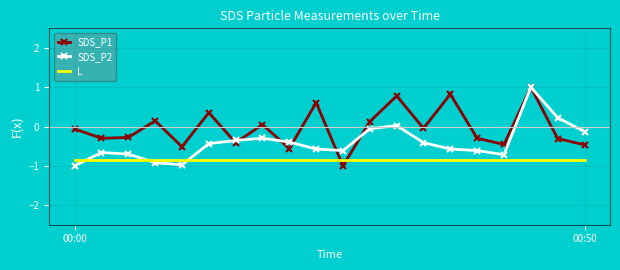

List the series in order of their overall mean, lowest first.

L, SDS_P2, SDS_P1